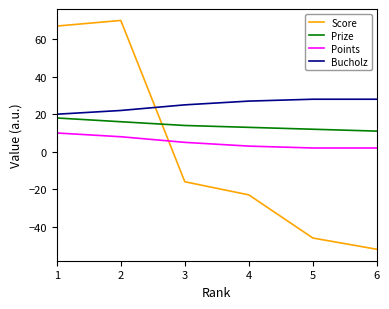

What is the approximate value of Points at 2?

8